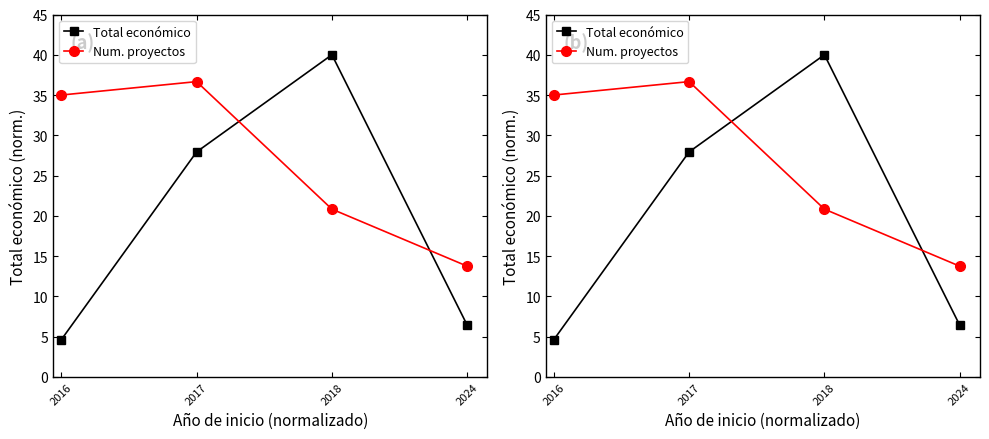

What is the difference between the highest and lowest values at 2017?

8.7